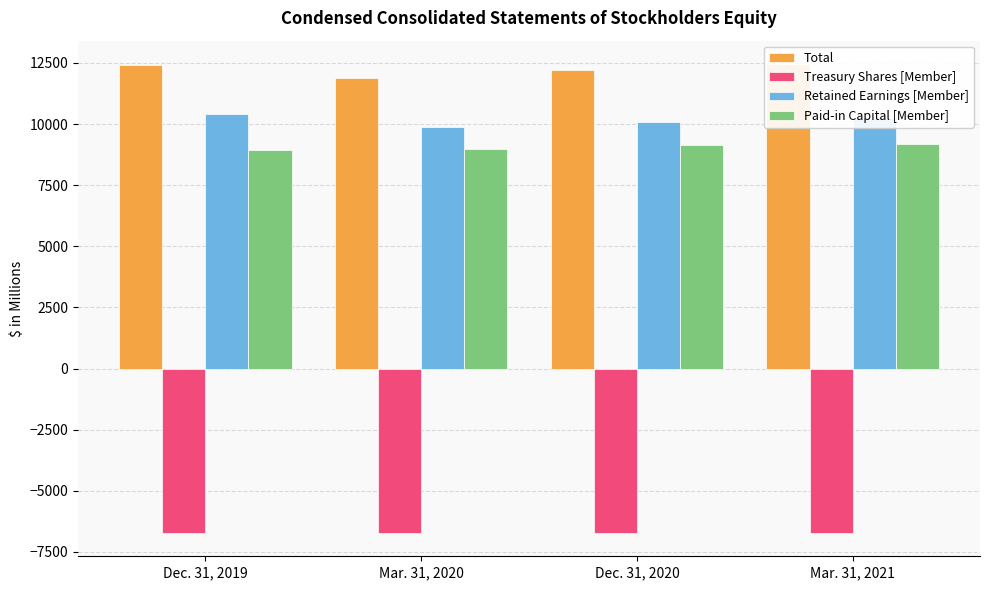

The value of Retained Earnings [Member] at Dec. 31, 2019 is 10427.3. True or false?

True